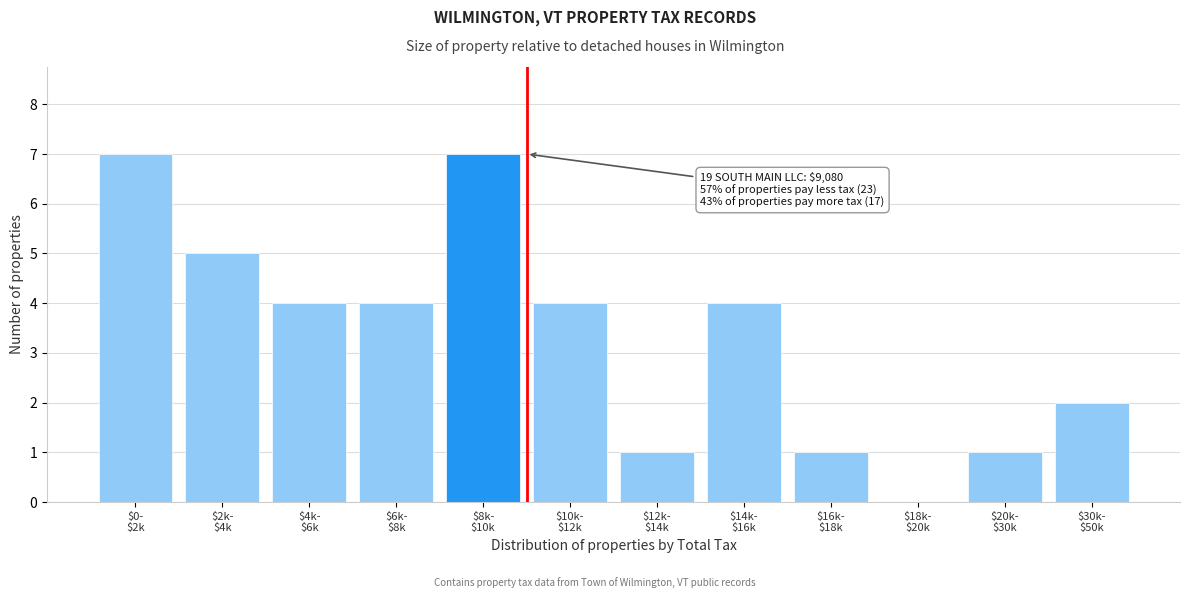

What is the sum of all values?

40